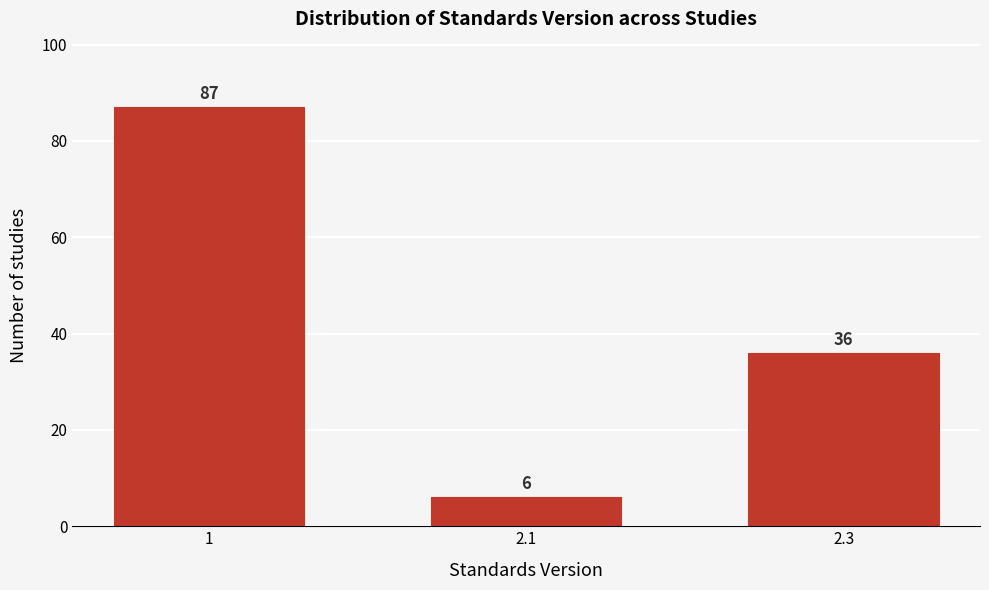

Reading left to right, transcribe all the data shown in this chart.

87	6	36